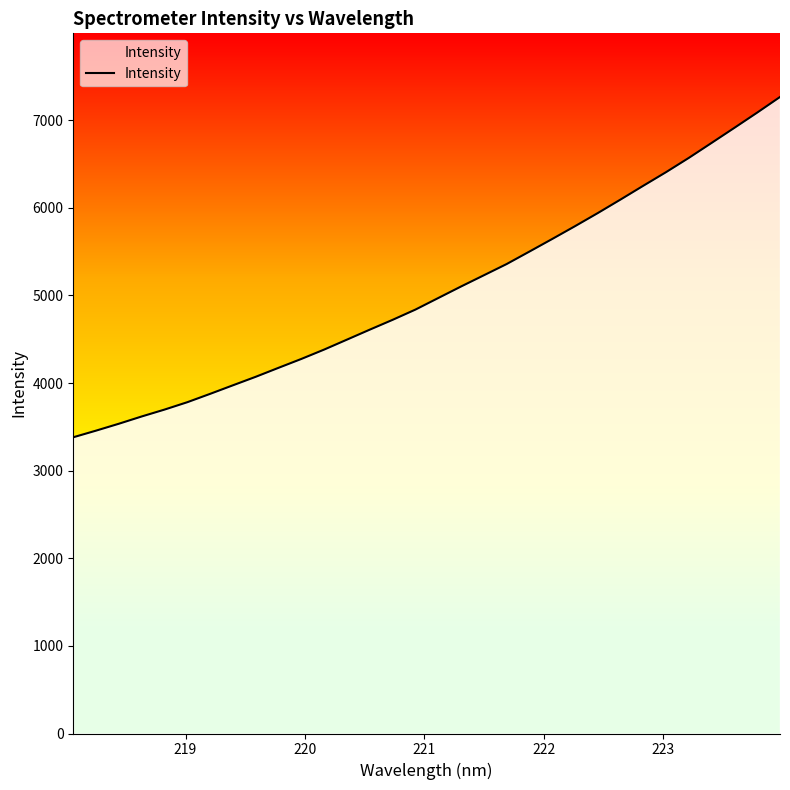

What is the sum of all values?

161761.6